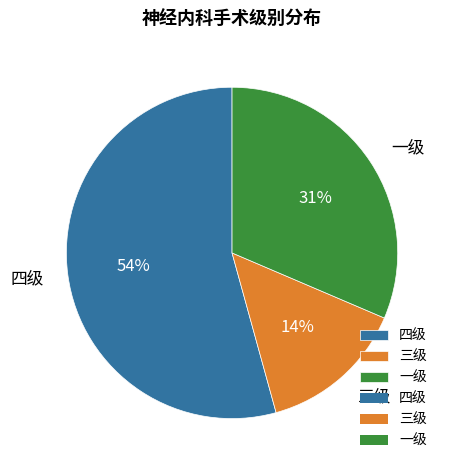

Which slice is the smallest?

三级